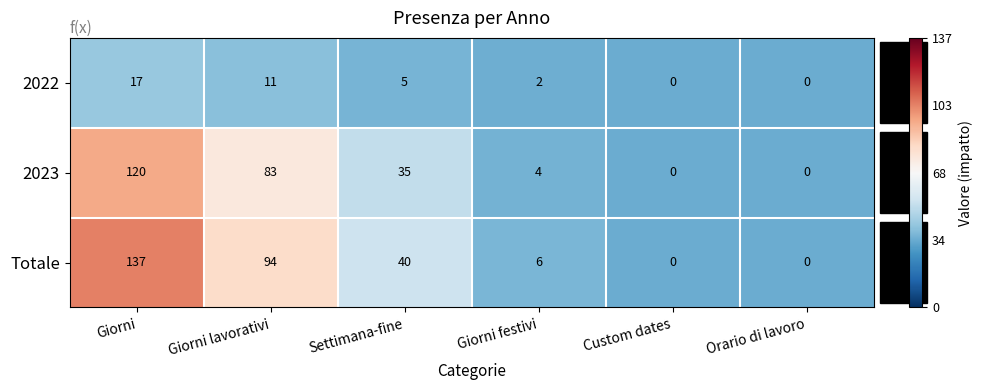

How many series are shown in this chart?

3